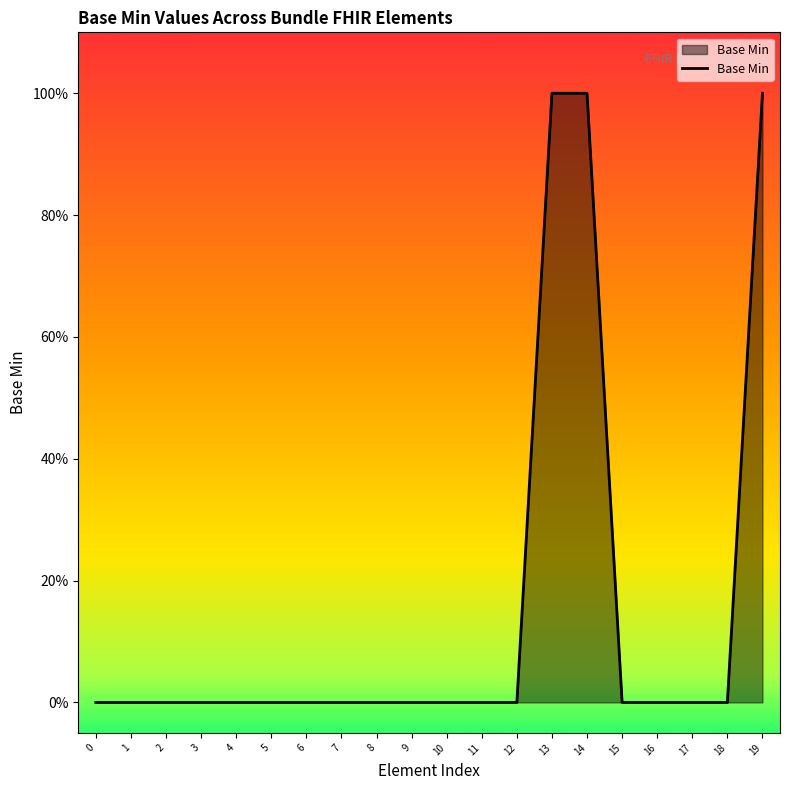

What is the greatest value displayed?

1